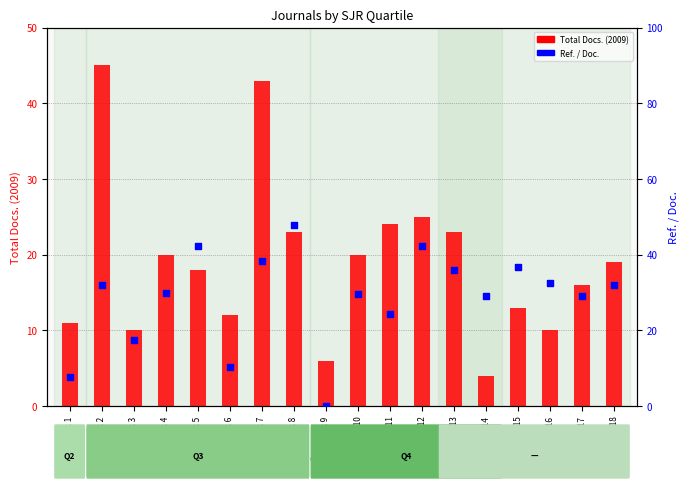

Which series reaches the maximum Y coordinate?

Ref. / Doc.